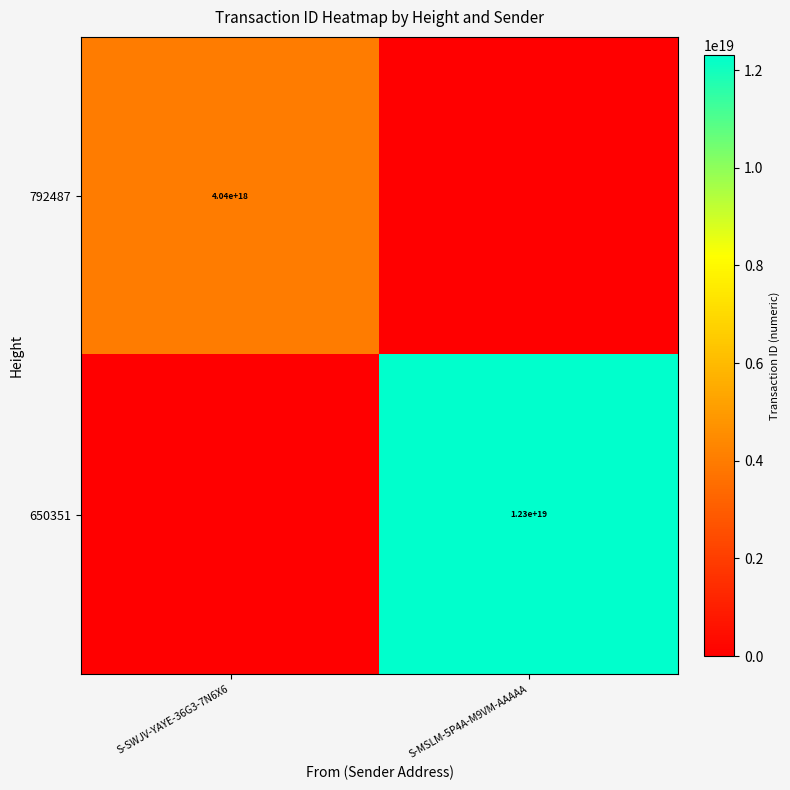

True or false: 650351 has a value of 6804942697096544256 at S-MSLM-5P4A-M9VM-AAAAA.

False